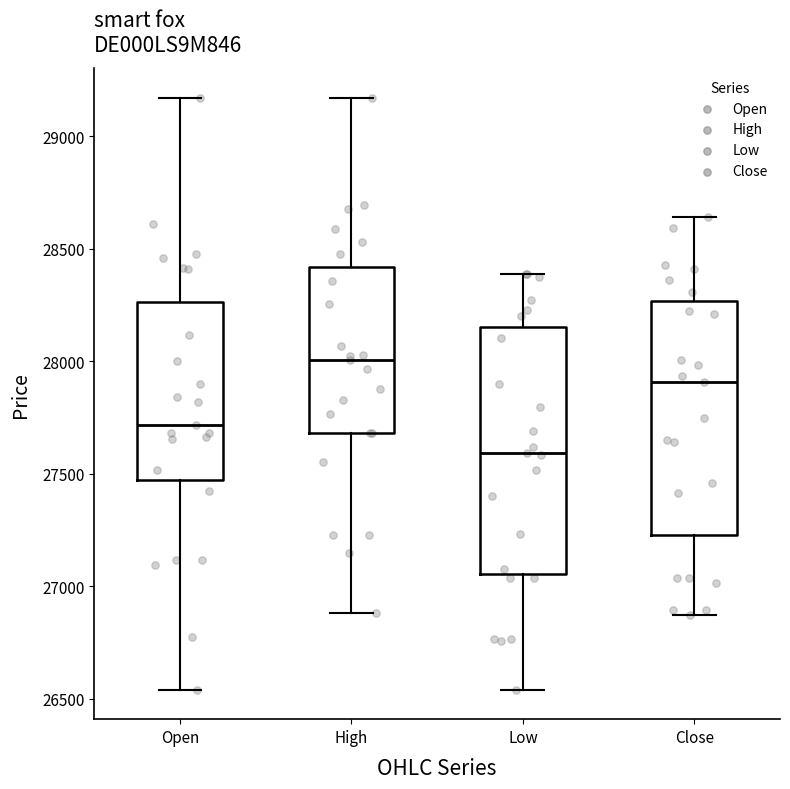

Which box has the highest median line?

High